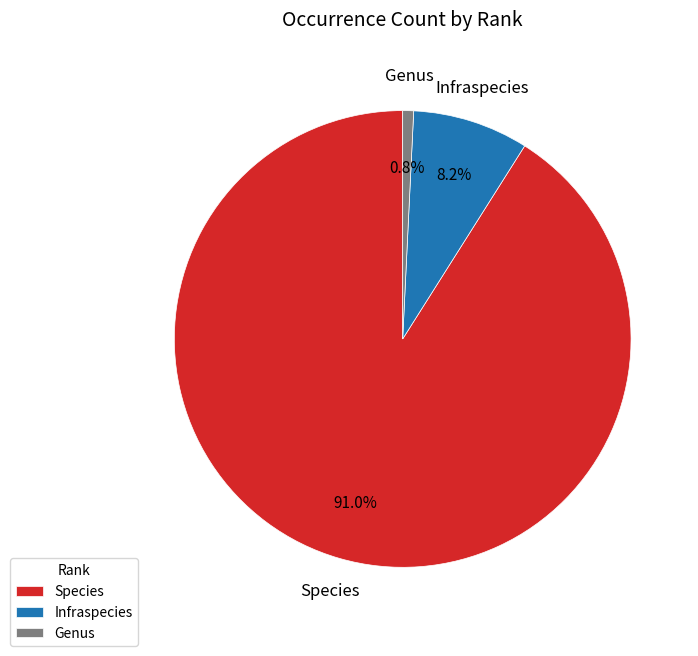

Combined, what portion of the pie is Genus and Species?

91.8%